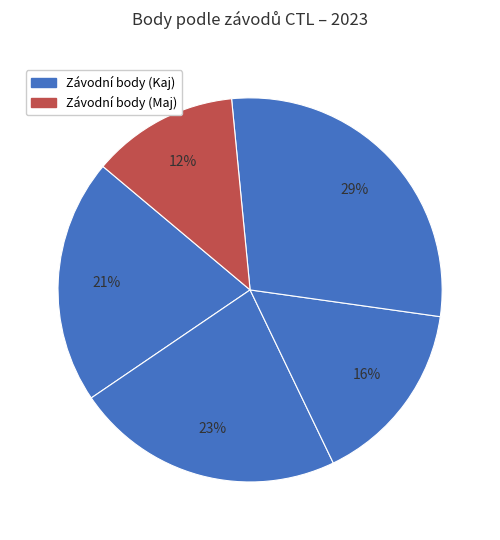

How many slices are in this pie chart?

5